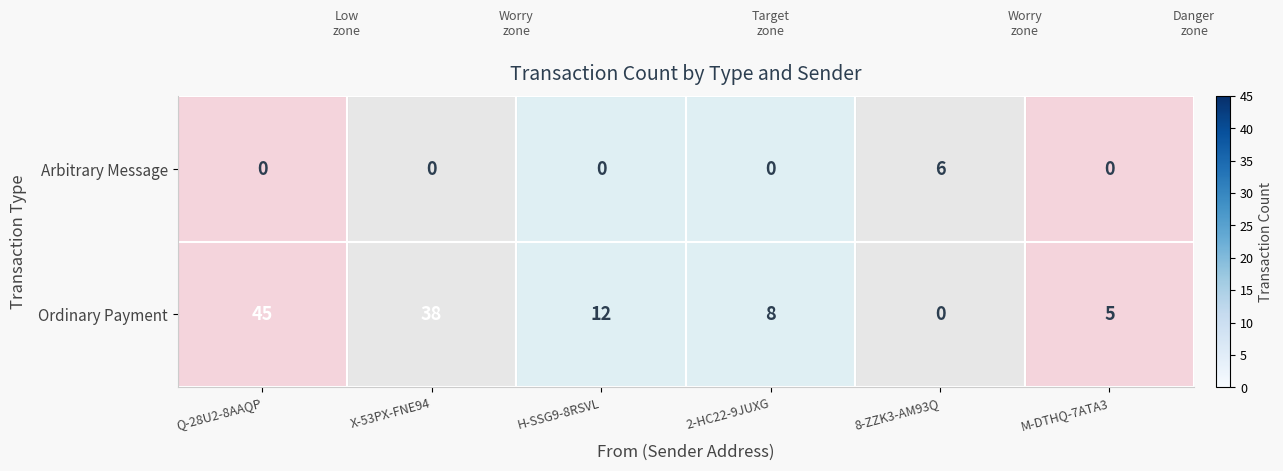

What is the difference between the maximum and minimum values in the Ordinary Payment series?

45